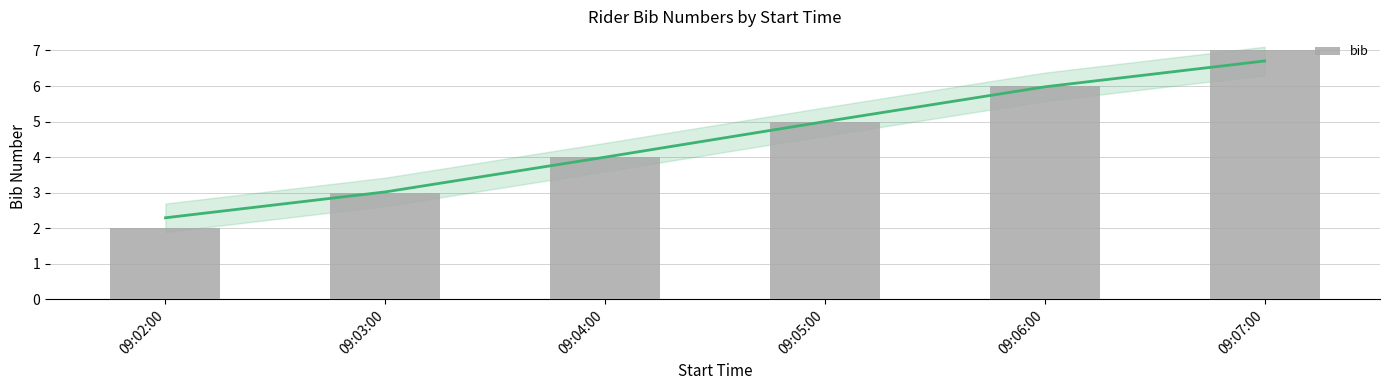

Approximately how many times larger is the value at 09:06:00 compared to 09:03:00?

2.0